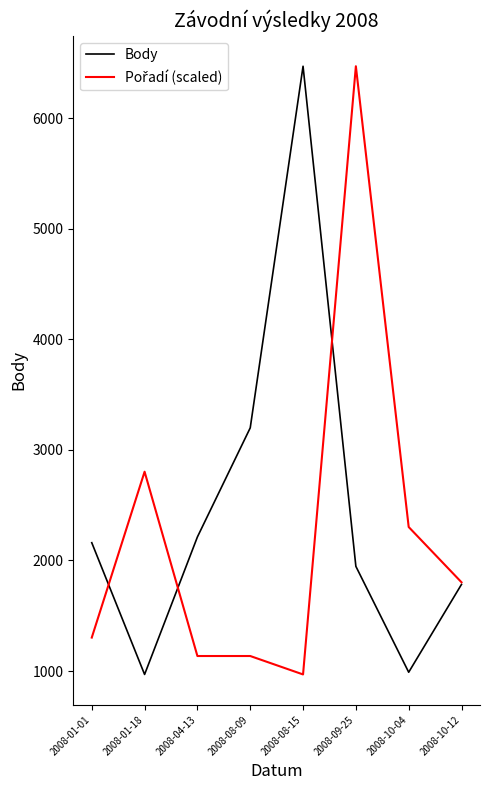

At which category is the sum across all series the highest?

2008-09-25